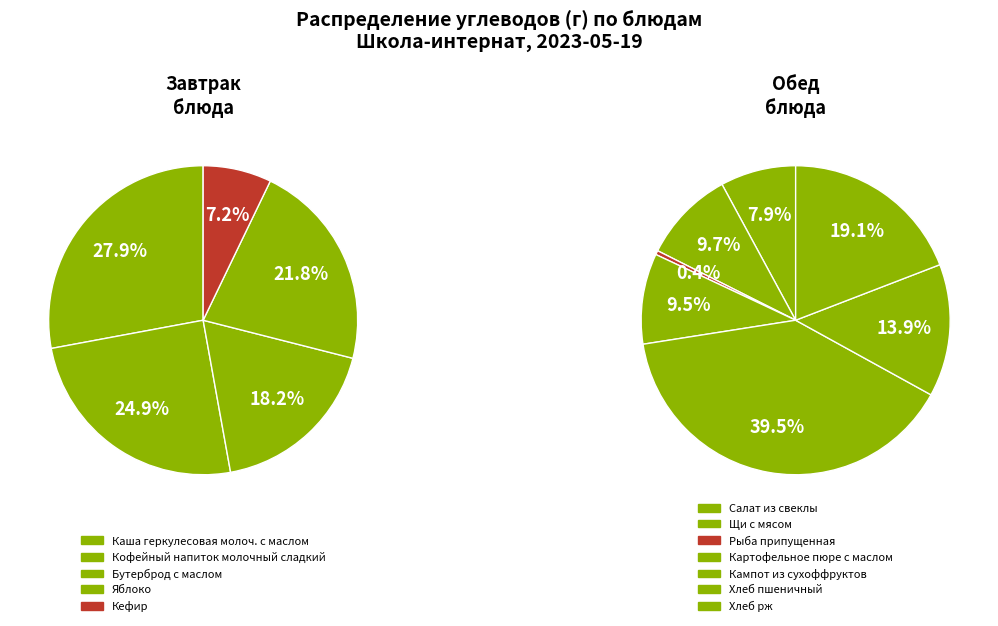

Between Картофельное пюре с маслом and Хлеб пшеничный, which is larger?

Хлеб пшеничный